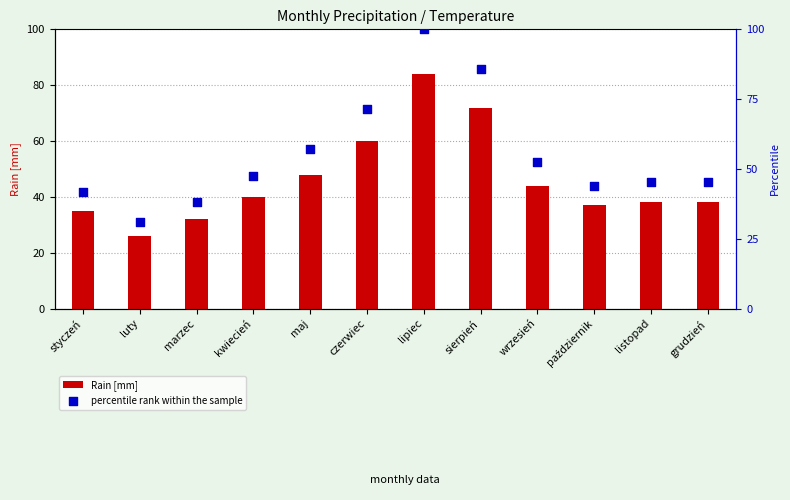

Is the value of percentile rank within the sample at kwiecień greater than the value of Rain [mm] at lipiec?

No